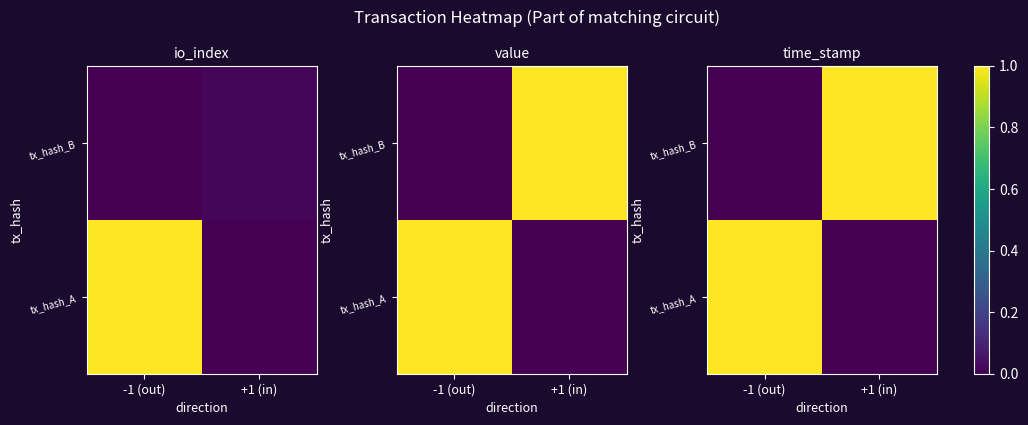

What is the spread (max minus min) of values at +1 (in)?

1.0